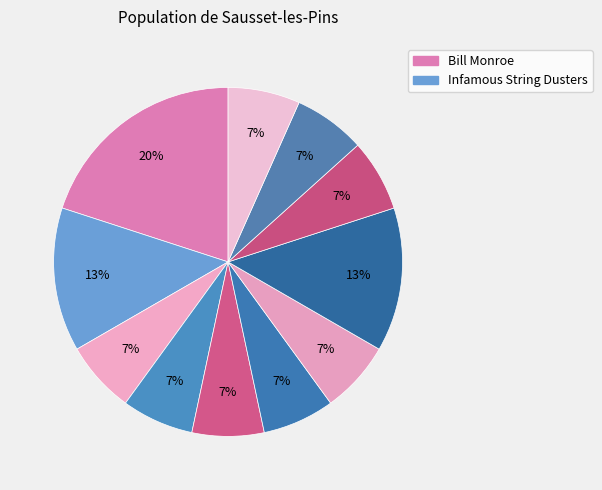

How many segments does this pie chart have?

11